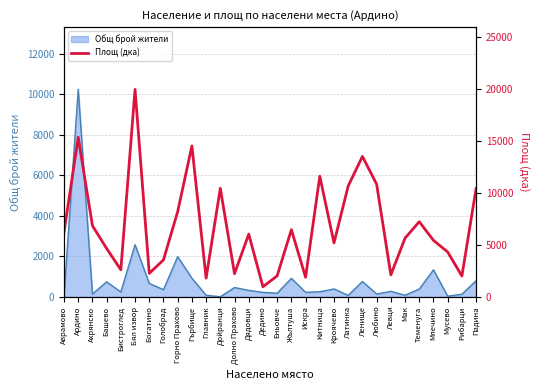

What position from the right is Рибарци?

2